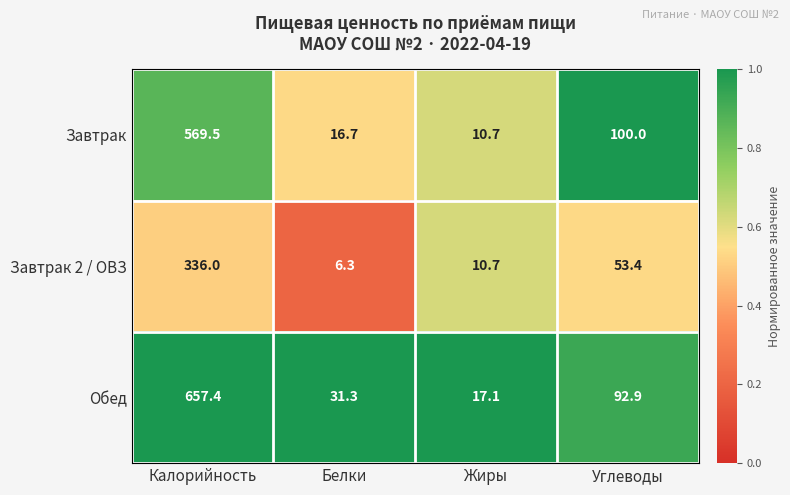

Rank the categories by Завтрак value from highest to lowest.

Калорийность, Углеводы, Белки, Жиры